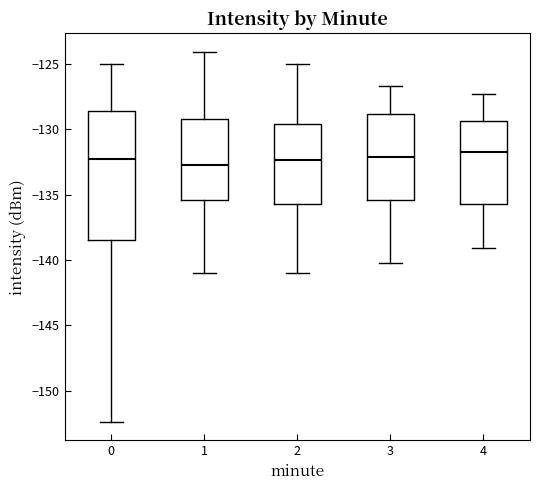

Where is the upper edge of the box at x = 4 on the y-axis? The values are not printed on the chart, so give them approximately, as read against the axis.

-129.5